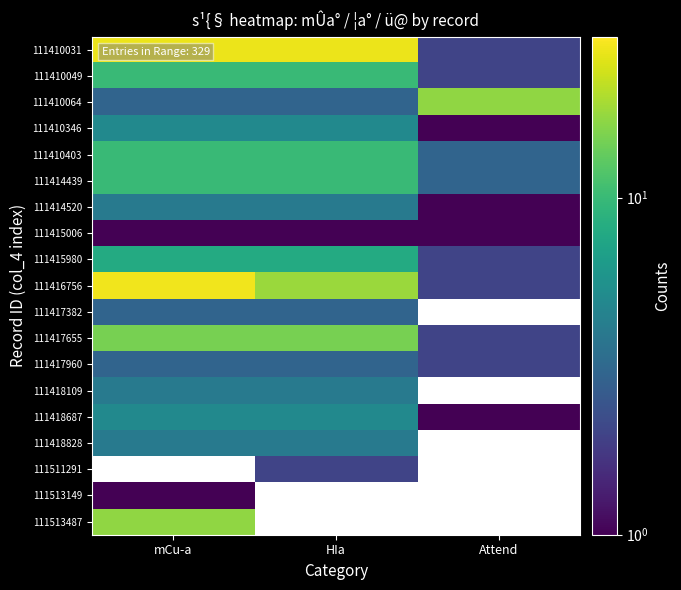

What is the greatest value displayed?

28.0